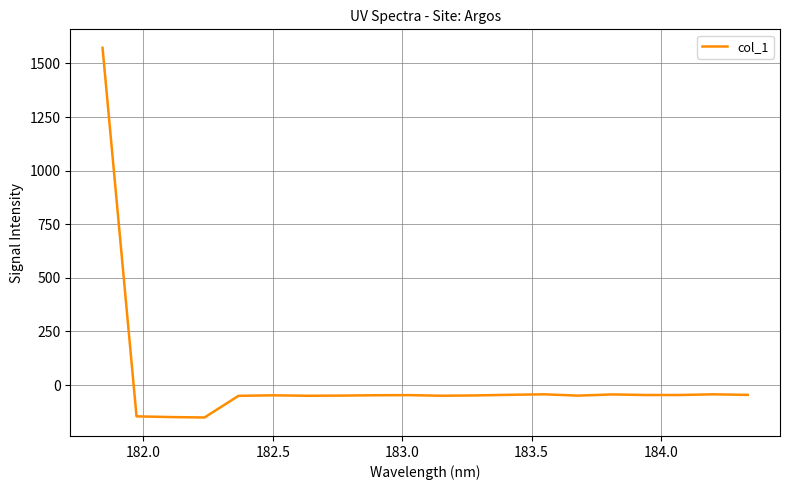

What is the maximum value shown in the chart?

1572.8